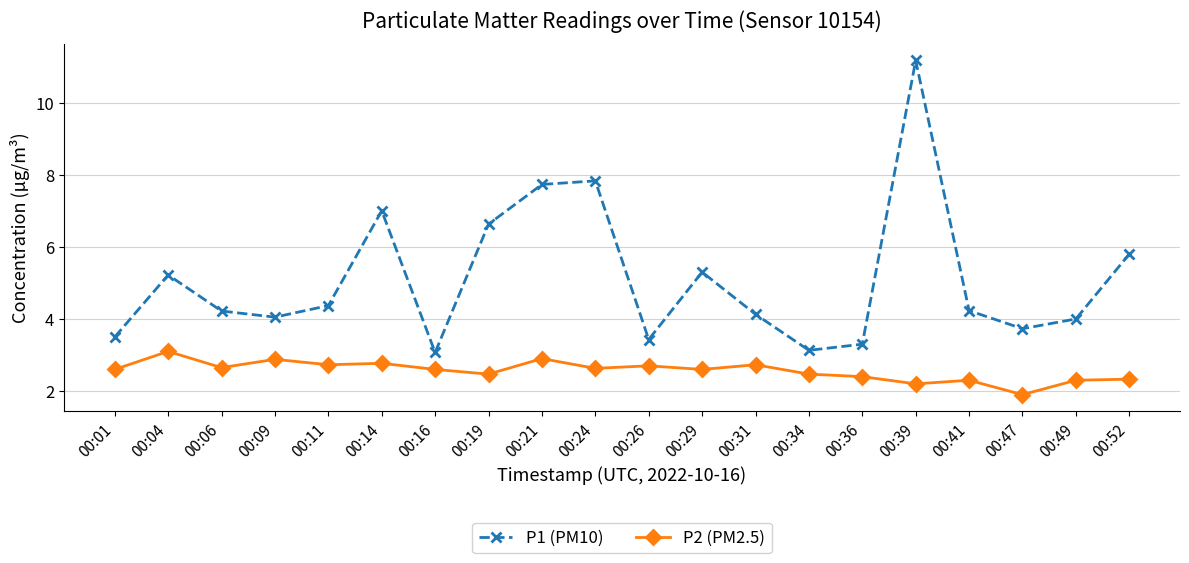

The P1 (PM10) series shows 2.8 at 00:31. True or false?

False